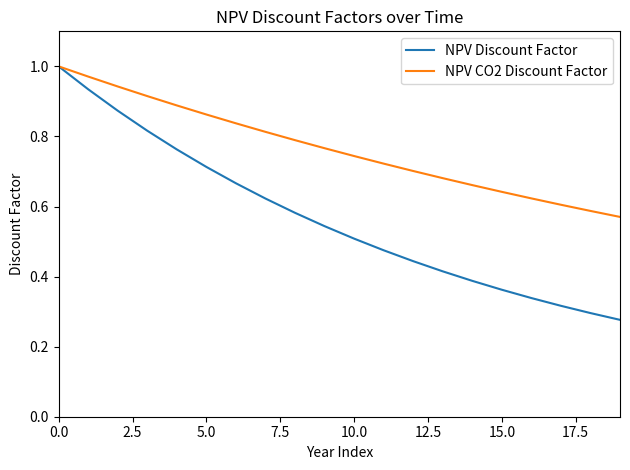

Rank the series by their average value, from lowest to highest.

NPV Discount Factor, NPV CO2 Discount Factor